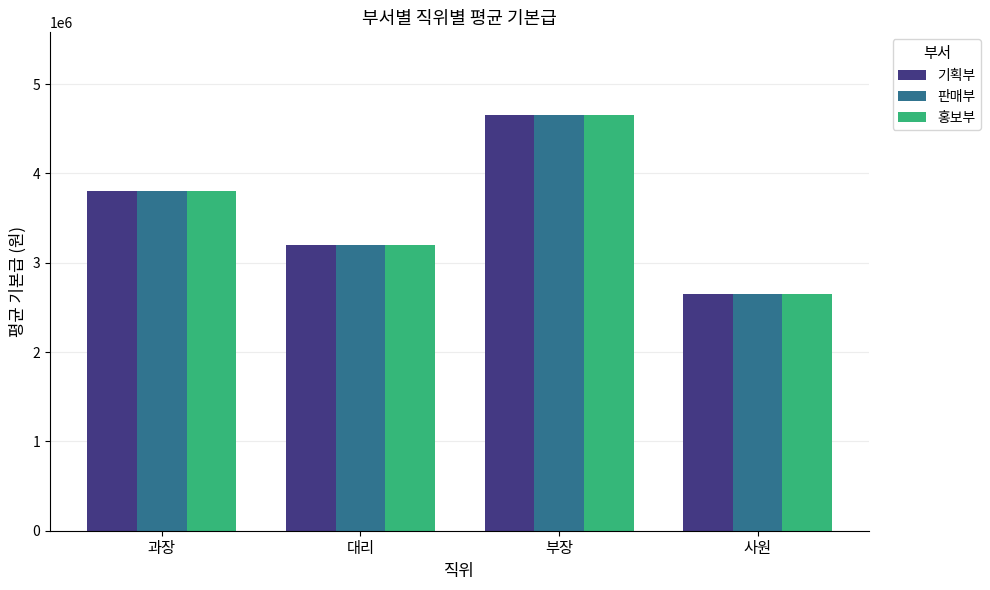

What is the value of the 홍보부 bar at the 2nd from the left?

3200000